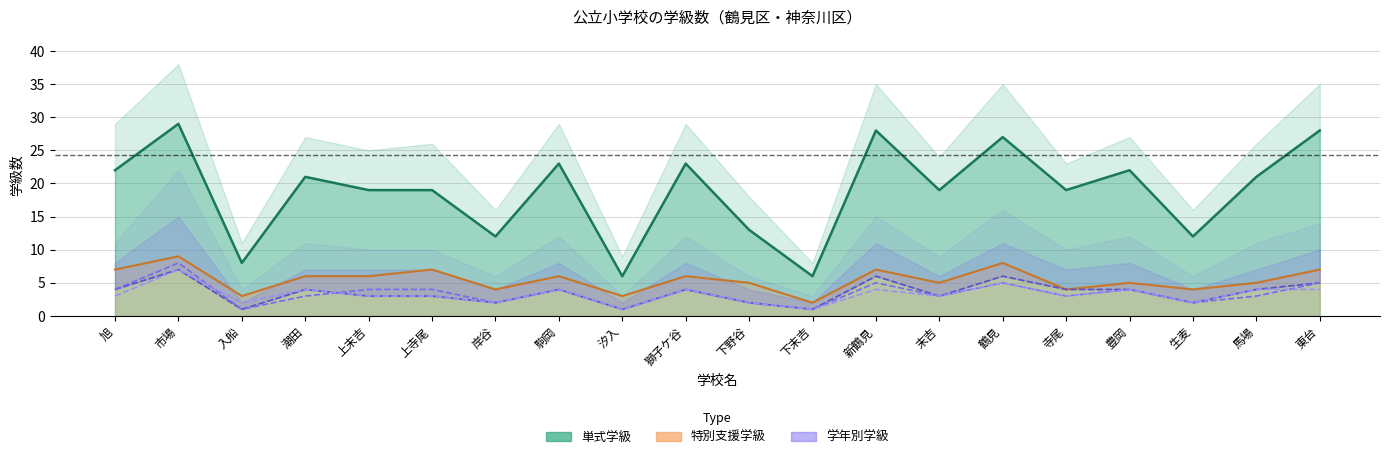

List the labels in order of １学年 value, smallest first.

入船, 汐入, 下末吉, 岸谷, 下野谷, 生麦, 上末吉, 上寺尾, 末吉, 旭, 潮田, 駒岡, 獅子ケ谷, 寺尾, 豊岡, 馬場, 東台, 新鶴見, 鶴見, 市場